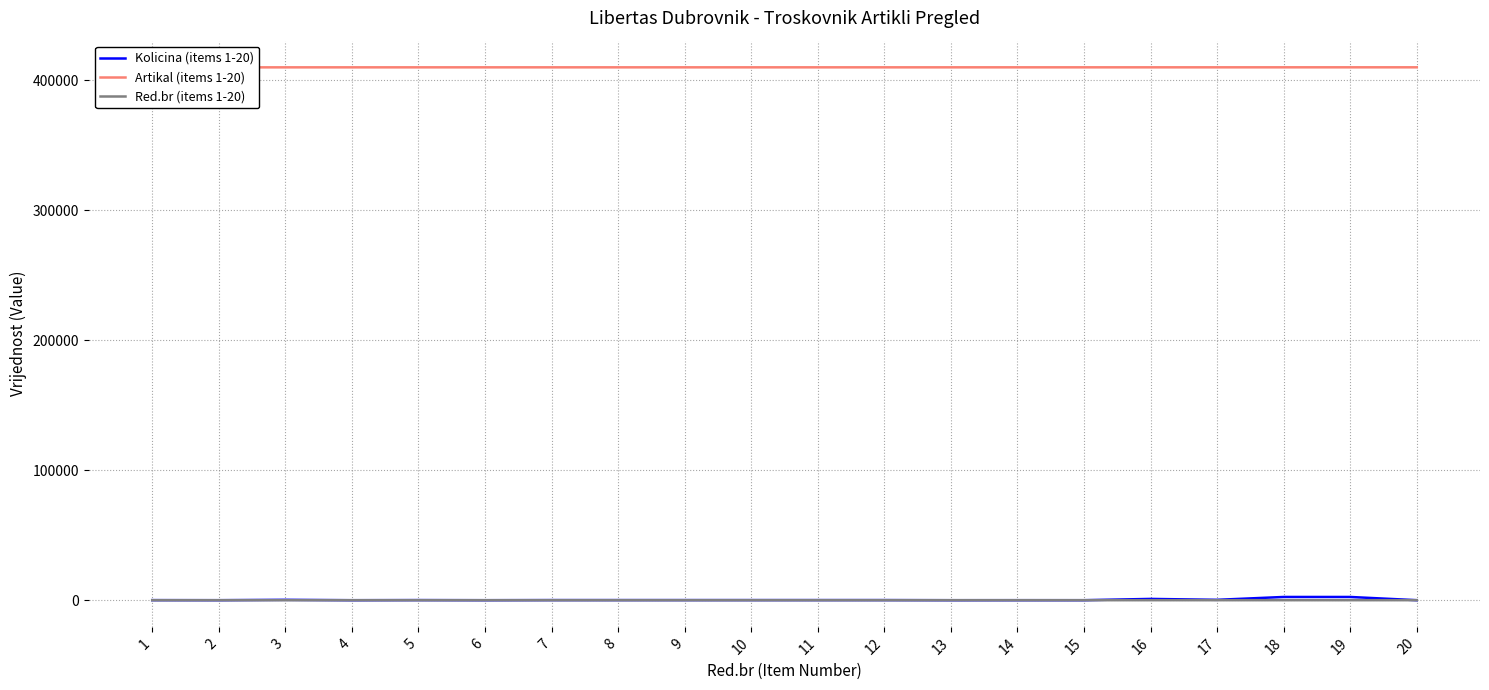

What is the sum of the Kolicina (items 1-20) values at 18 and 1?

2570